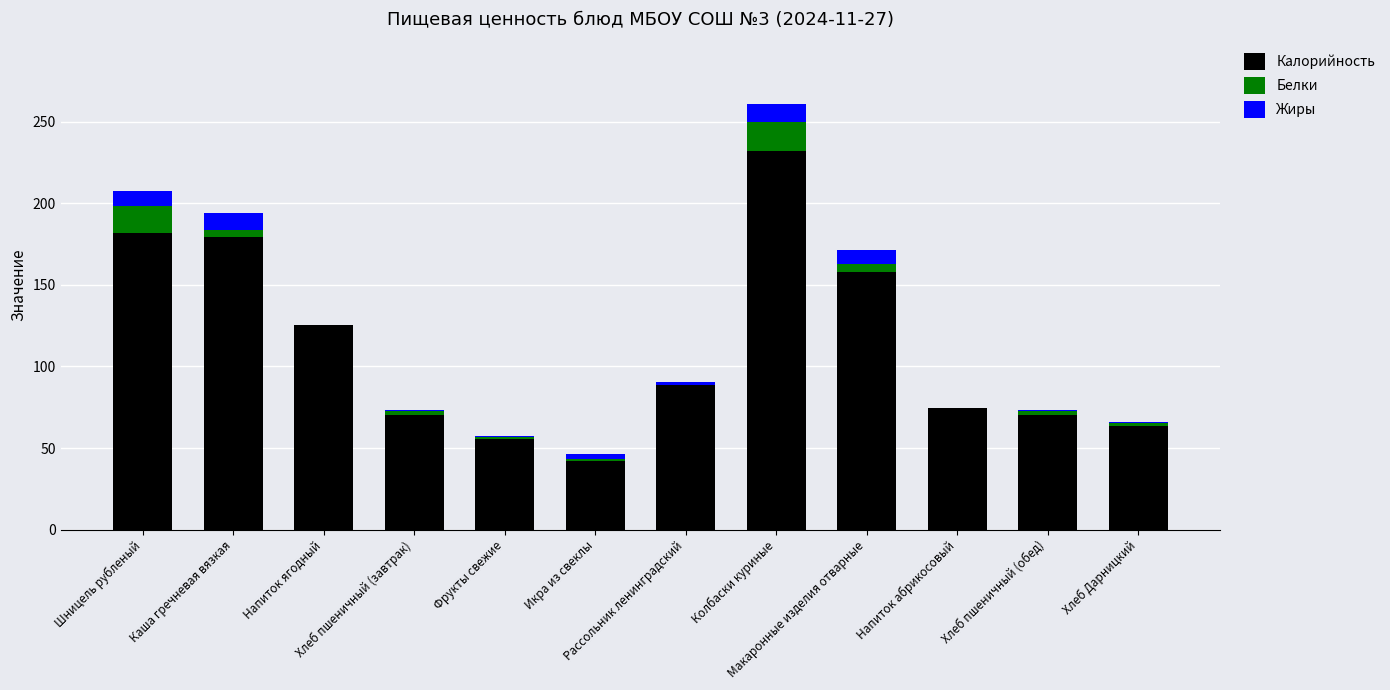

True or false: Жиры has a value of 0.3 at Напиток абрикосовый.

False